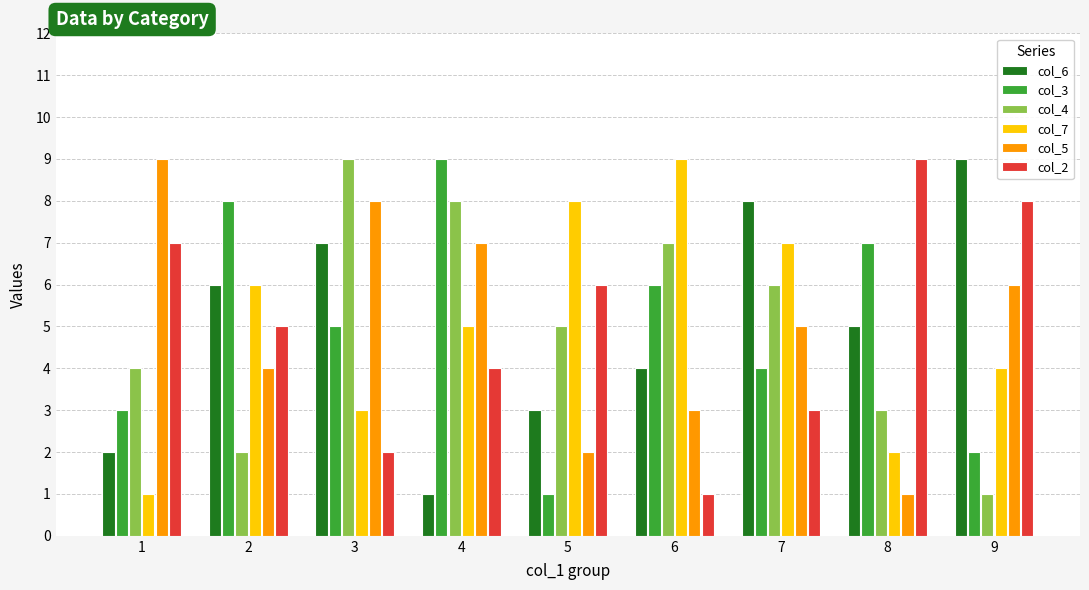

The col_2 series shows 9 at 2. True or false?

False